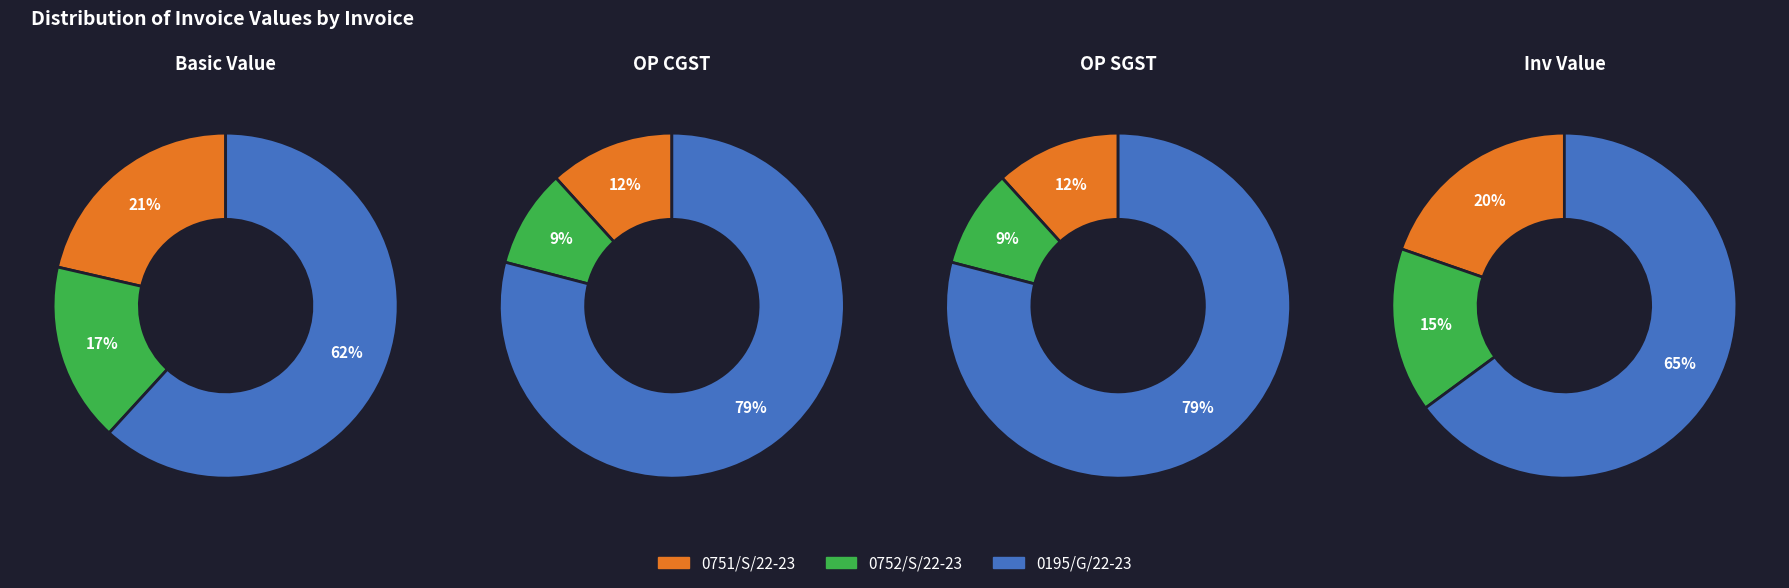

To the nearest percent, what is the difference between the 0752/S/22-23 and 0751/S/22-23 slice percentages?

4%